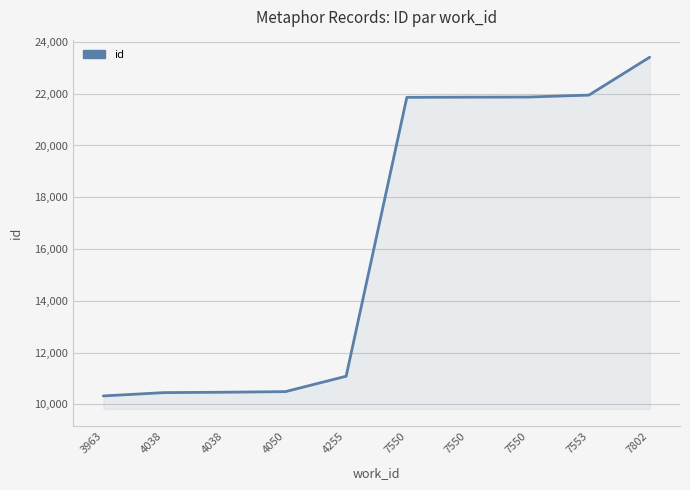

True or false: the data shows 16884 at 4255.

False